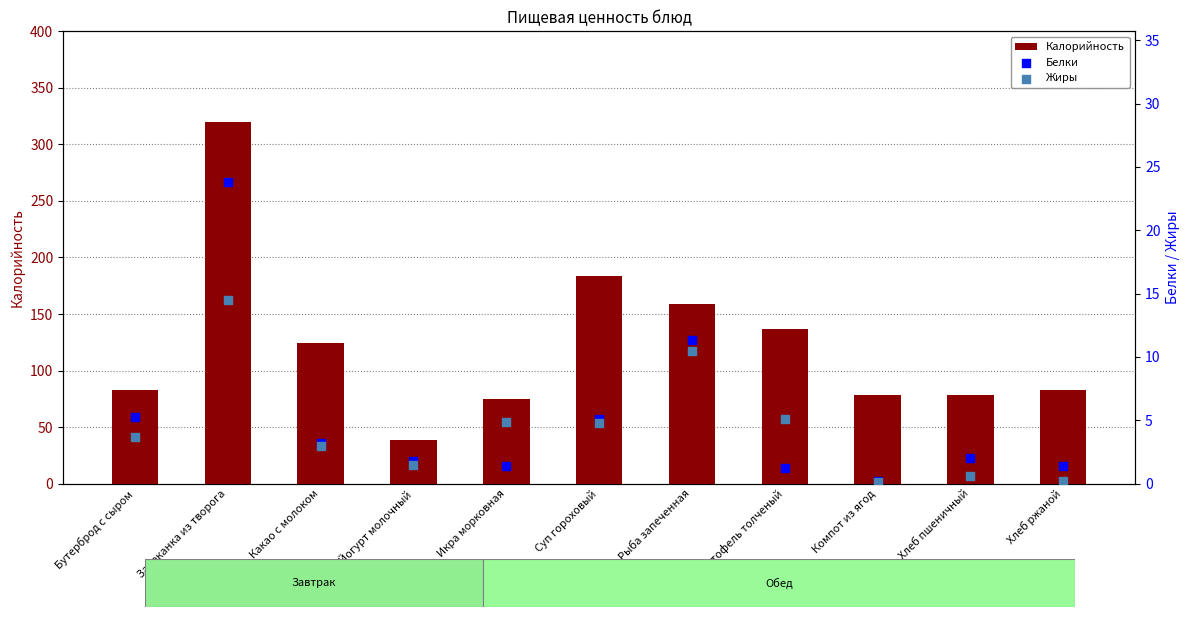

At which category is the sum across all series the highest?

Запеканка из творога